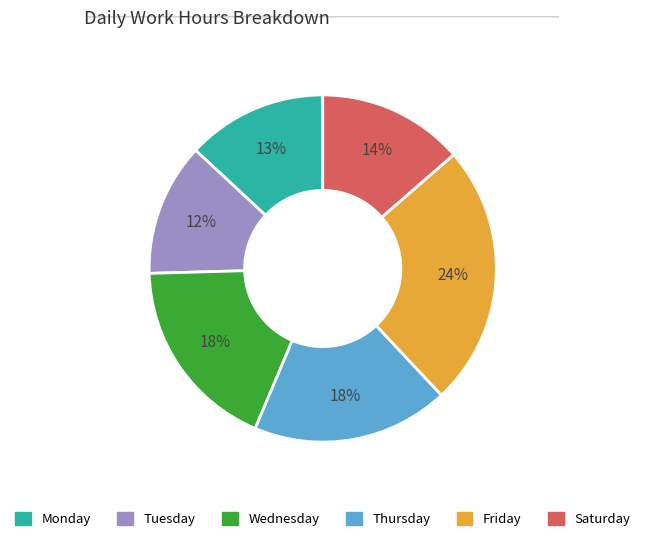

To the nearest percent, what is the average slice percentage?

17%